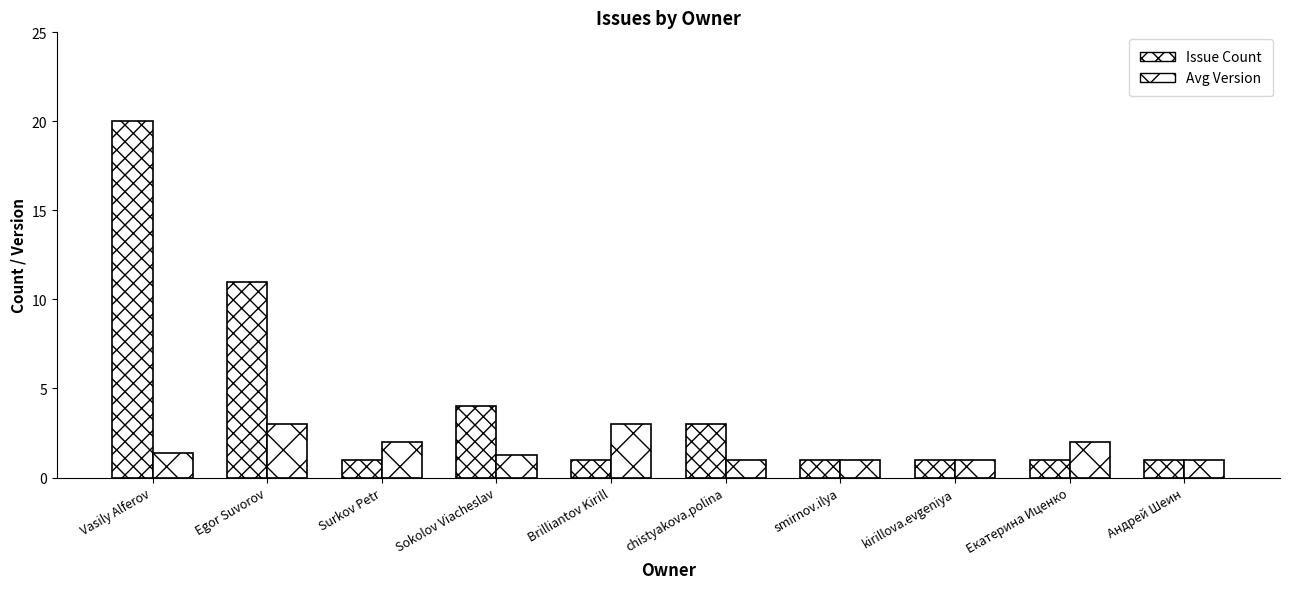

Reading left to right, list all the values displayed in this chart.

Issue Count: Vasily Alferov=20.0	Egor Suvorov=11.0	Surkov Petr=1.0	Sokolov Viacheslav=4.0	Brilliantov Kirill=1.0	chistyakova.polina=3.0	smirnov.ilya=1.0	kirillova.evgeniya=1.0	Екатерина Иценко=1.0	Андрей Шеин=1.0
Avg Version: Vasily Alferov=1.4	Egor Suvorov=3.0	Surkov Petr=2.0	Sokolov Viacheslav=1.2	Brilliantov Kirill=3.0	chistyakova.polina=1.0	smirnov.ilya=1.0	kirillova.evgeniya=1.0	Екатерина Иценко=2.0	Андрей Шеин=1.0